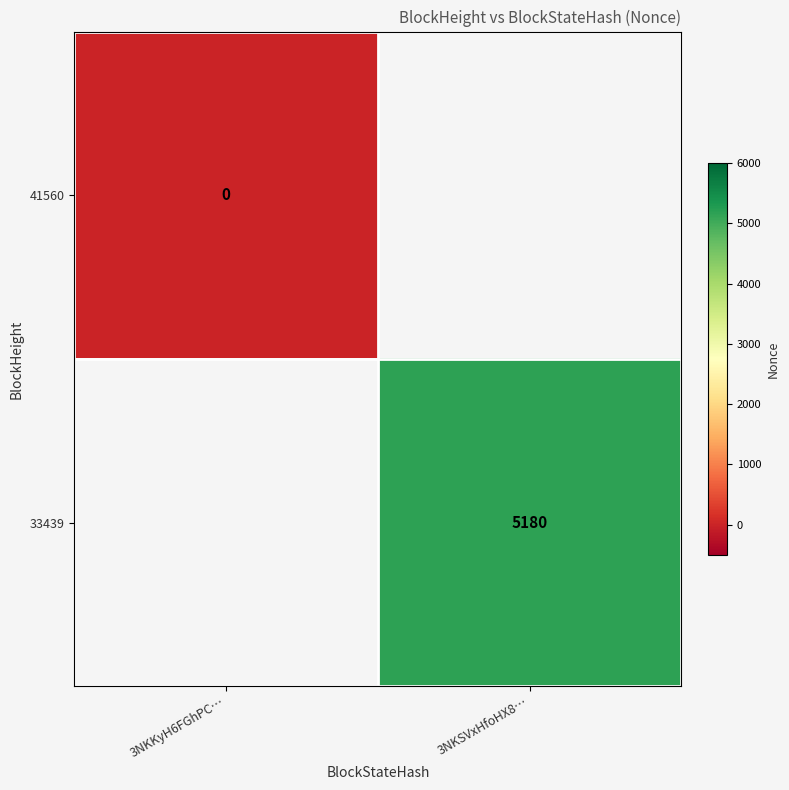

Is the value of 33439 at 3NKSVxHfoHX8… greater than the value of 41560 at 3NKKyH6FGhPC…?

Yes